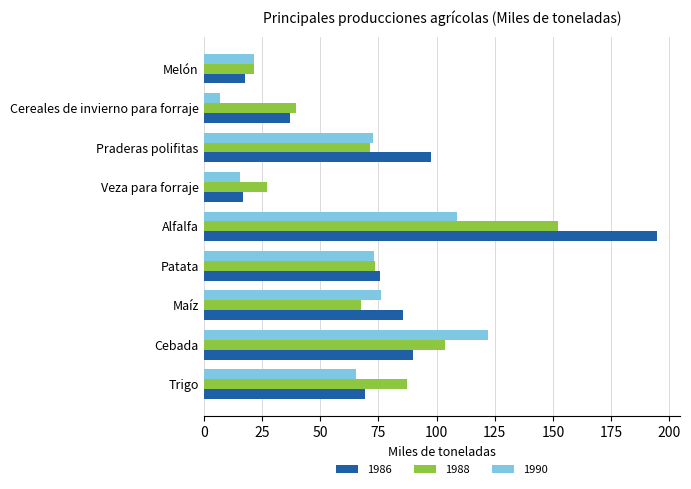

Which series has the largest range (max minus min)?

1986